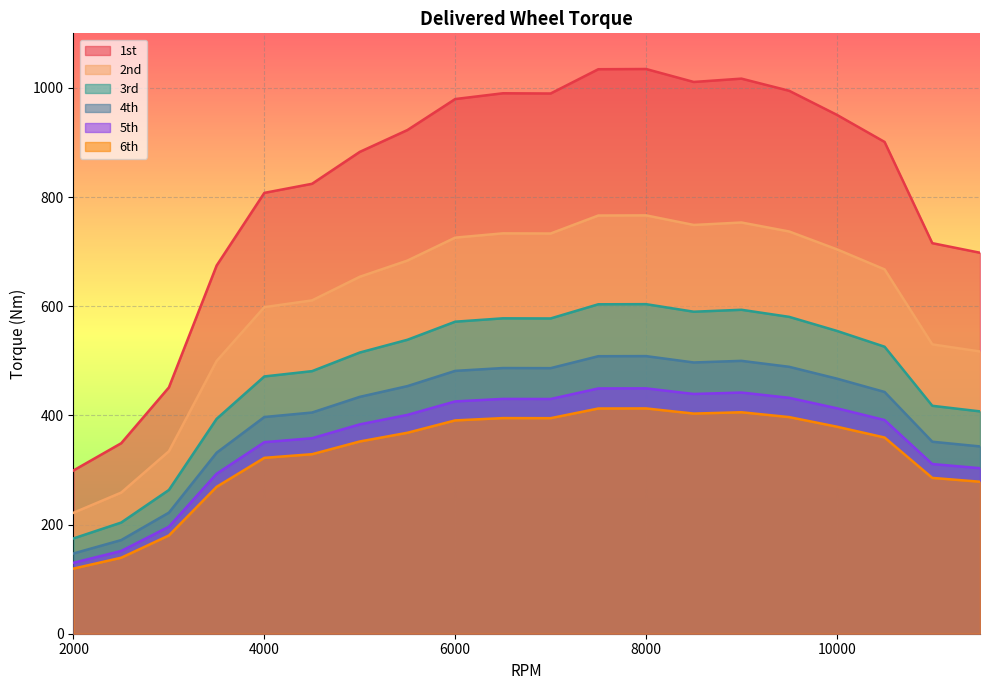

What is the greatest value displayed?

1034.7